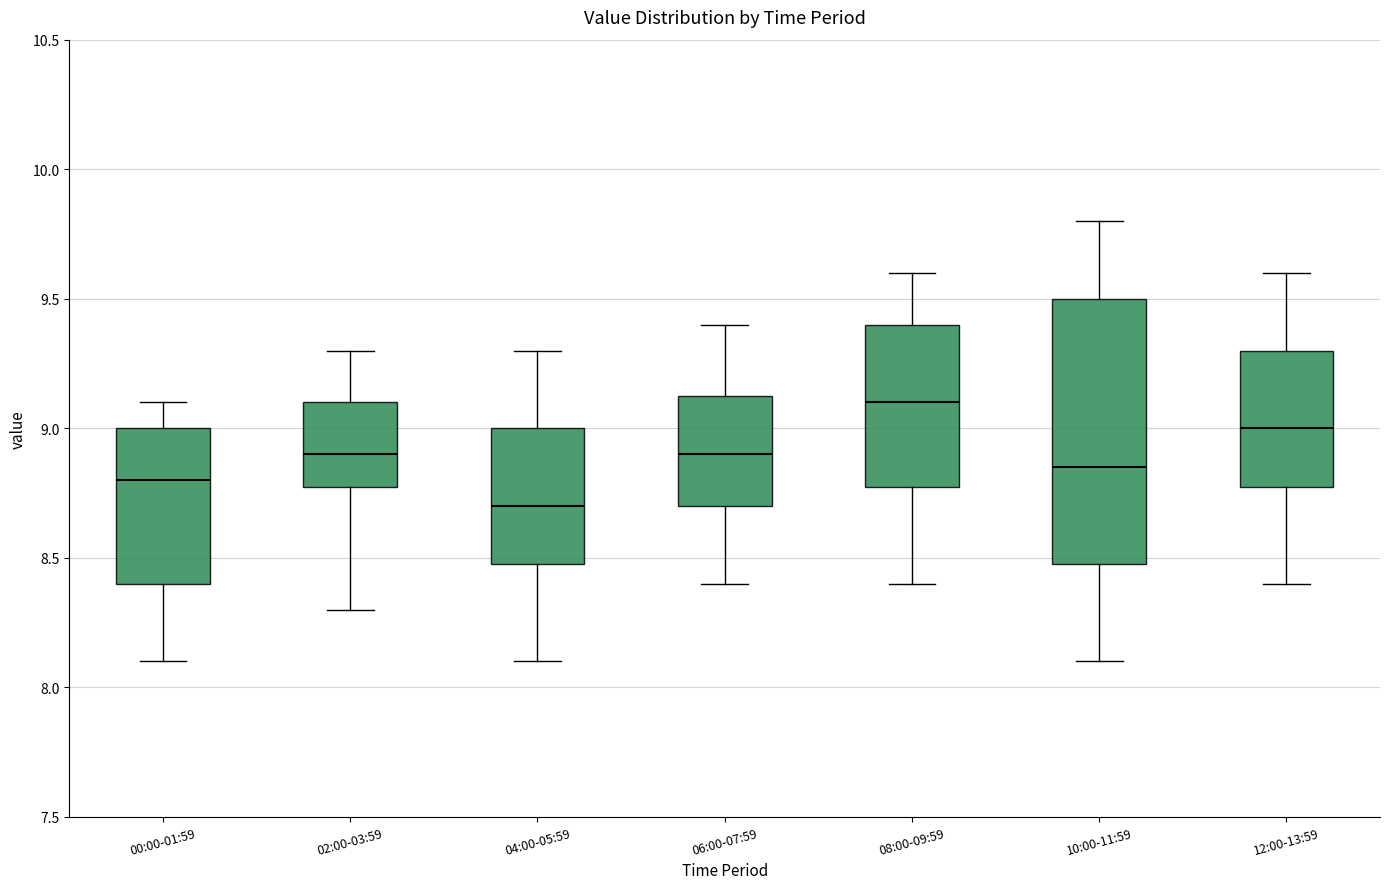

Reading left to right, read every box against the y-axis: the position of its median line, the range the box covers, and the ends of its whiskers. The values are not printed on the chart, so give them approximately, as read against the axis.

00:00-01:59: median 8.80, box 8.40 to 9.00, whiskers 8.10 to 9.10
02:00-03:59: median 8.90, box 8.80 to 9.10, whiskers 8.30 to 9.30
04:00-05:59: median 8.70, box 8.50 to 9.00, whiskers 8.10 to 9.30
06:00-07:59: median 8.90, box 8.70 to 9.15, whiskers 8.40 to 9.40
08:00-09:59: median 9.10, box 8.80 to 9.40, whiskers 8.40 to 9.60
10:00-11:59: median 8.85, box 8.50 to 9.50, whiskers 8.10 to 9.80
12:00-13:59: median 9.00, box 8.80 to 9.30, whiskers 8.40 to 9.60